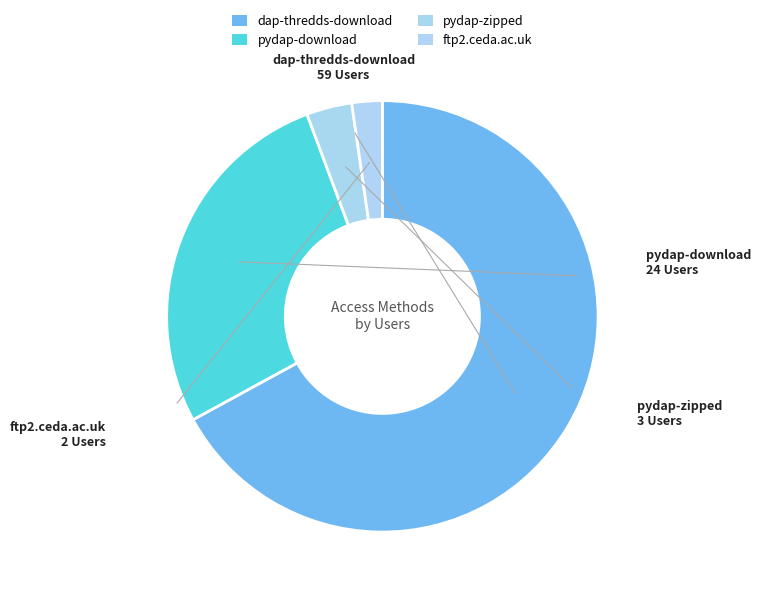

Does dap-thredds-download account for over 50% of the chart?

Yes